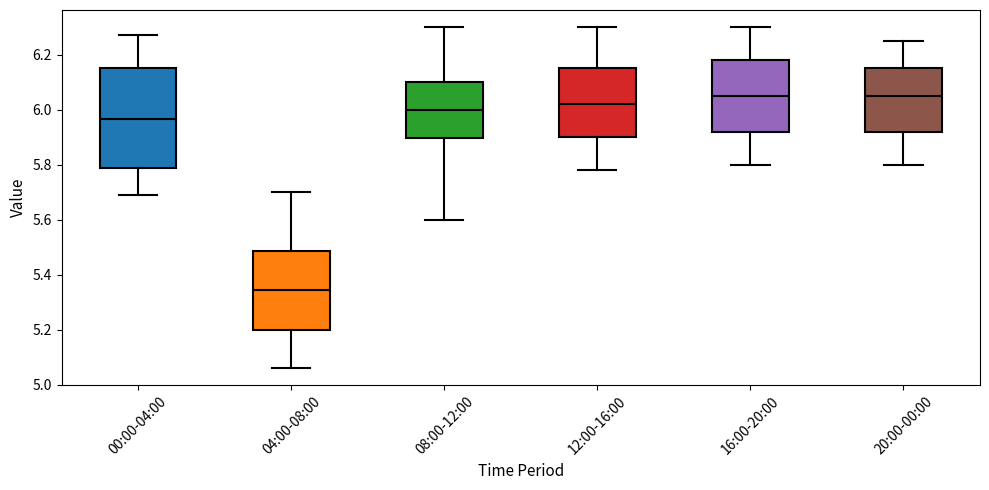

Reading left to right, read every box against the y-axis: the position of its median line, the range the box covers, and the ends of its whiskers. The values are not printed on the chart, so give them approximately, as read against the axis.

00:00-04:00: median 5.96, box 5.78 to 6.16, whiskers 5.70 to 6.28
04:00-08:00: median 5.34, box 5.20 to 5.48, whiskers 5.06 to 5.70
08:00-12:00: median 6.00, box 5.90 to 6.10, whiskers 5.60 to 6.30
12:00-16:00: median 6.02, box 5.90 to 6.16, whiskers 5.78 to 6.30
16:00-20:00: median 6.06, box 5.92 to 6.18, whiskers 5.80 to 6.30
20:00-00:00: median 6.06, box 5.92 to 6.16, whiskers 5.80 to 6.26